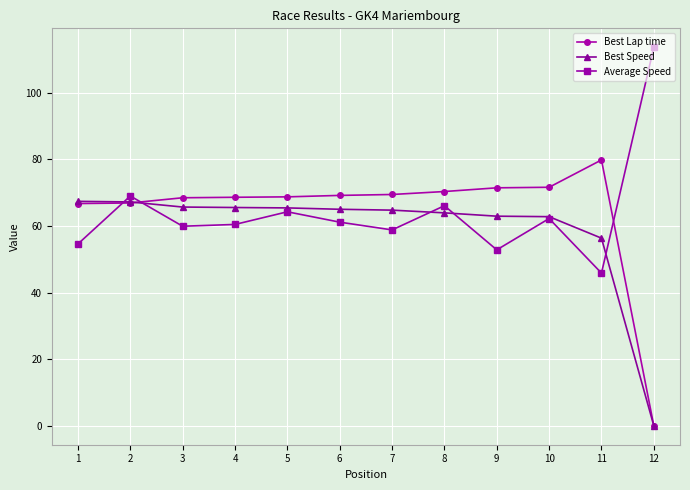

Which category has the highest value in the Best Lap time series?

11